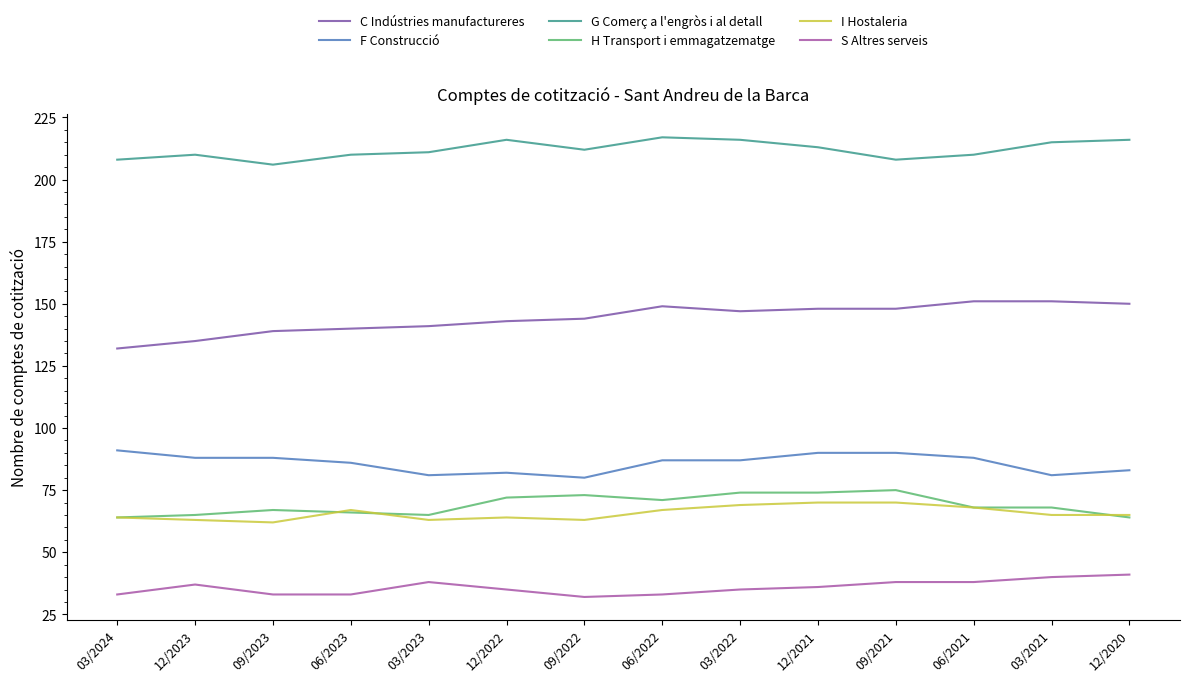

True or false: S Altres serveis and G Comerç a l'engròs i al detall intersect in this chart.

False